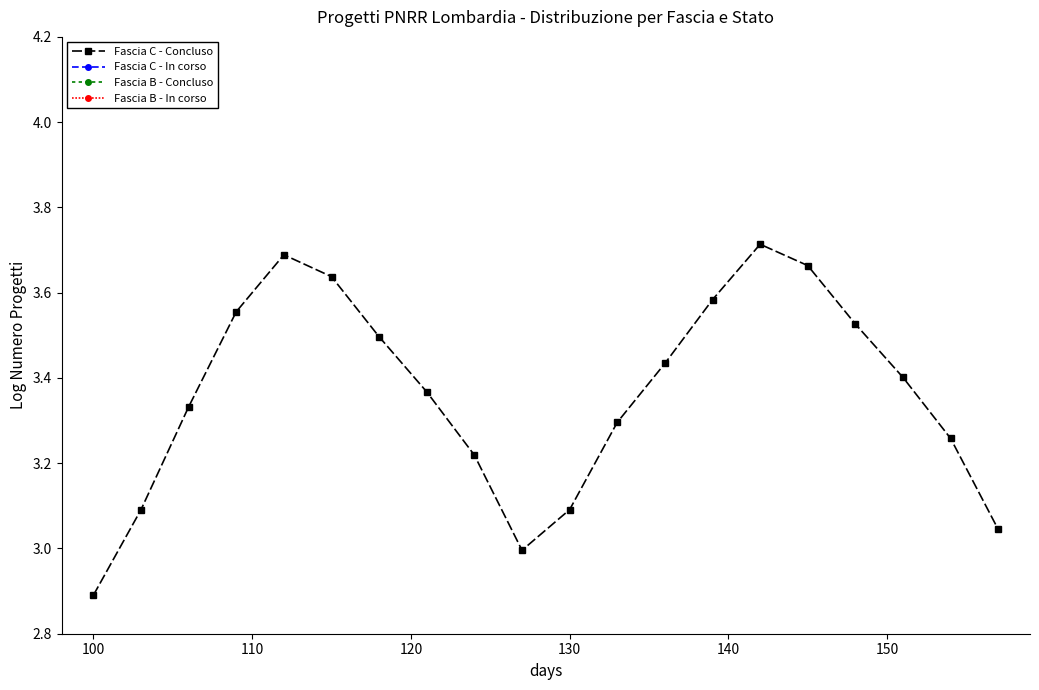

Is this an area chart (filled region under the line)?

No